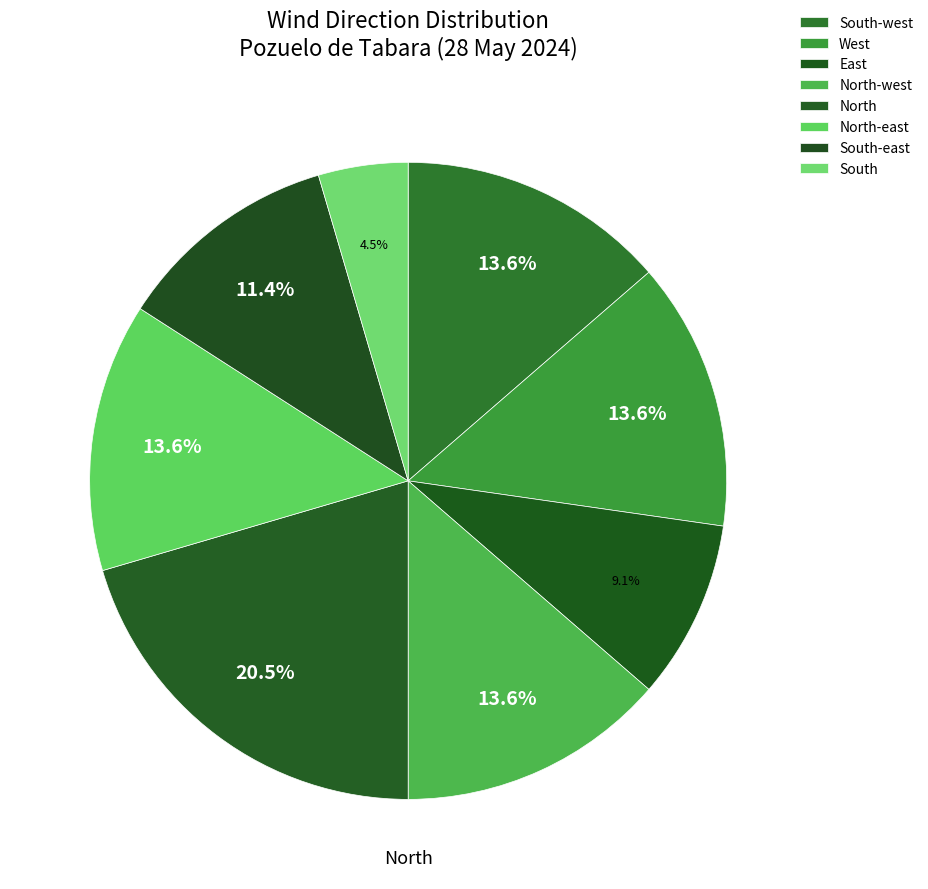

Which slice is the smallest?

South